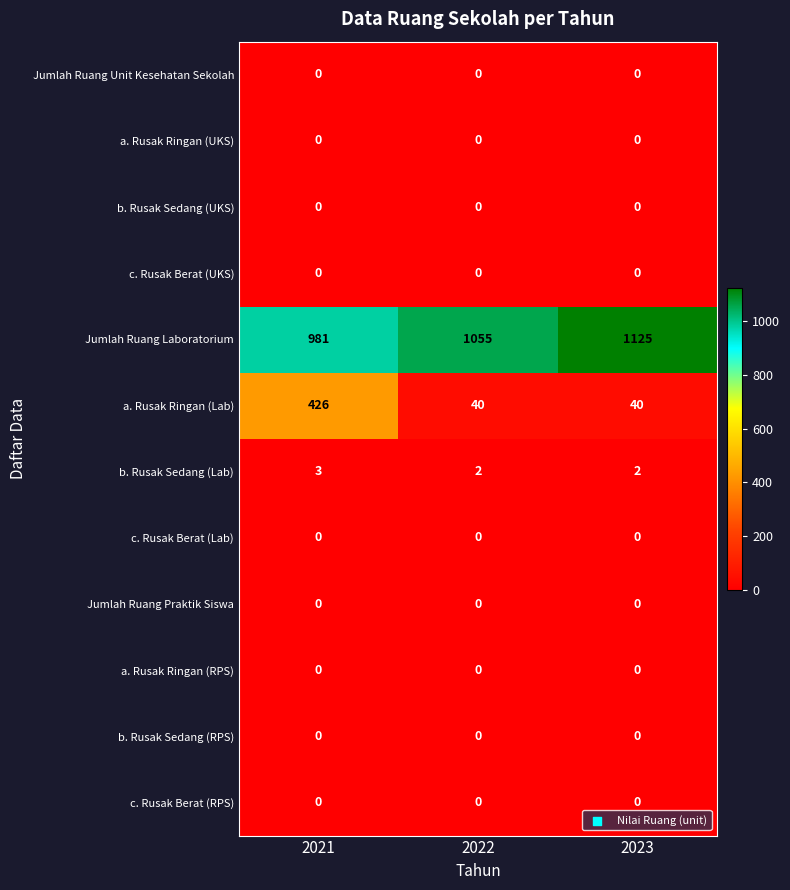

Which series has the widest spread of values?

a. Rusak Ringan (Lab)